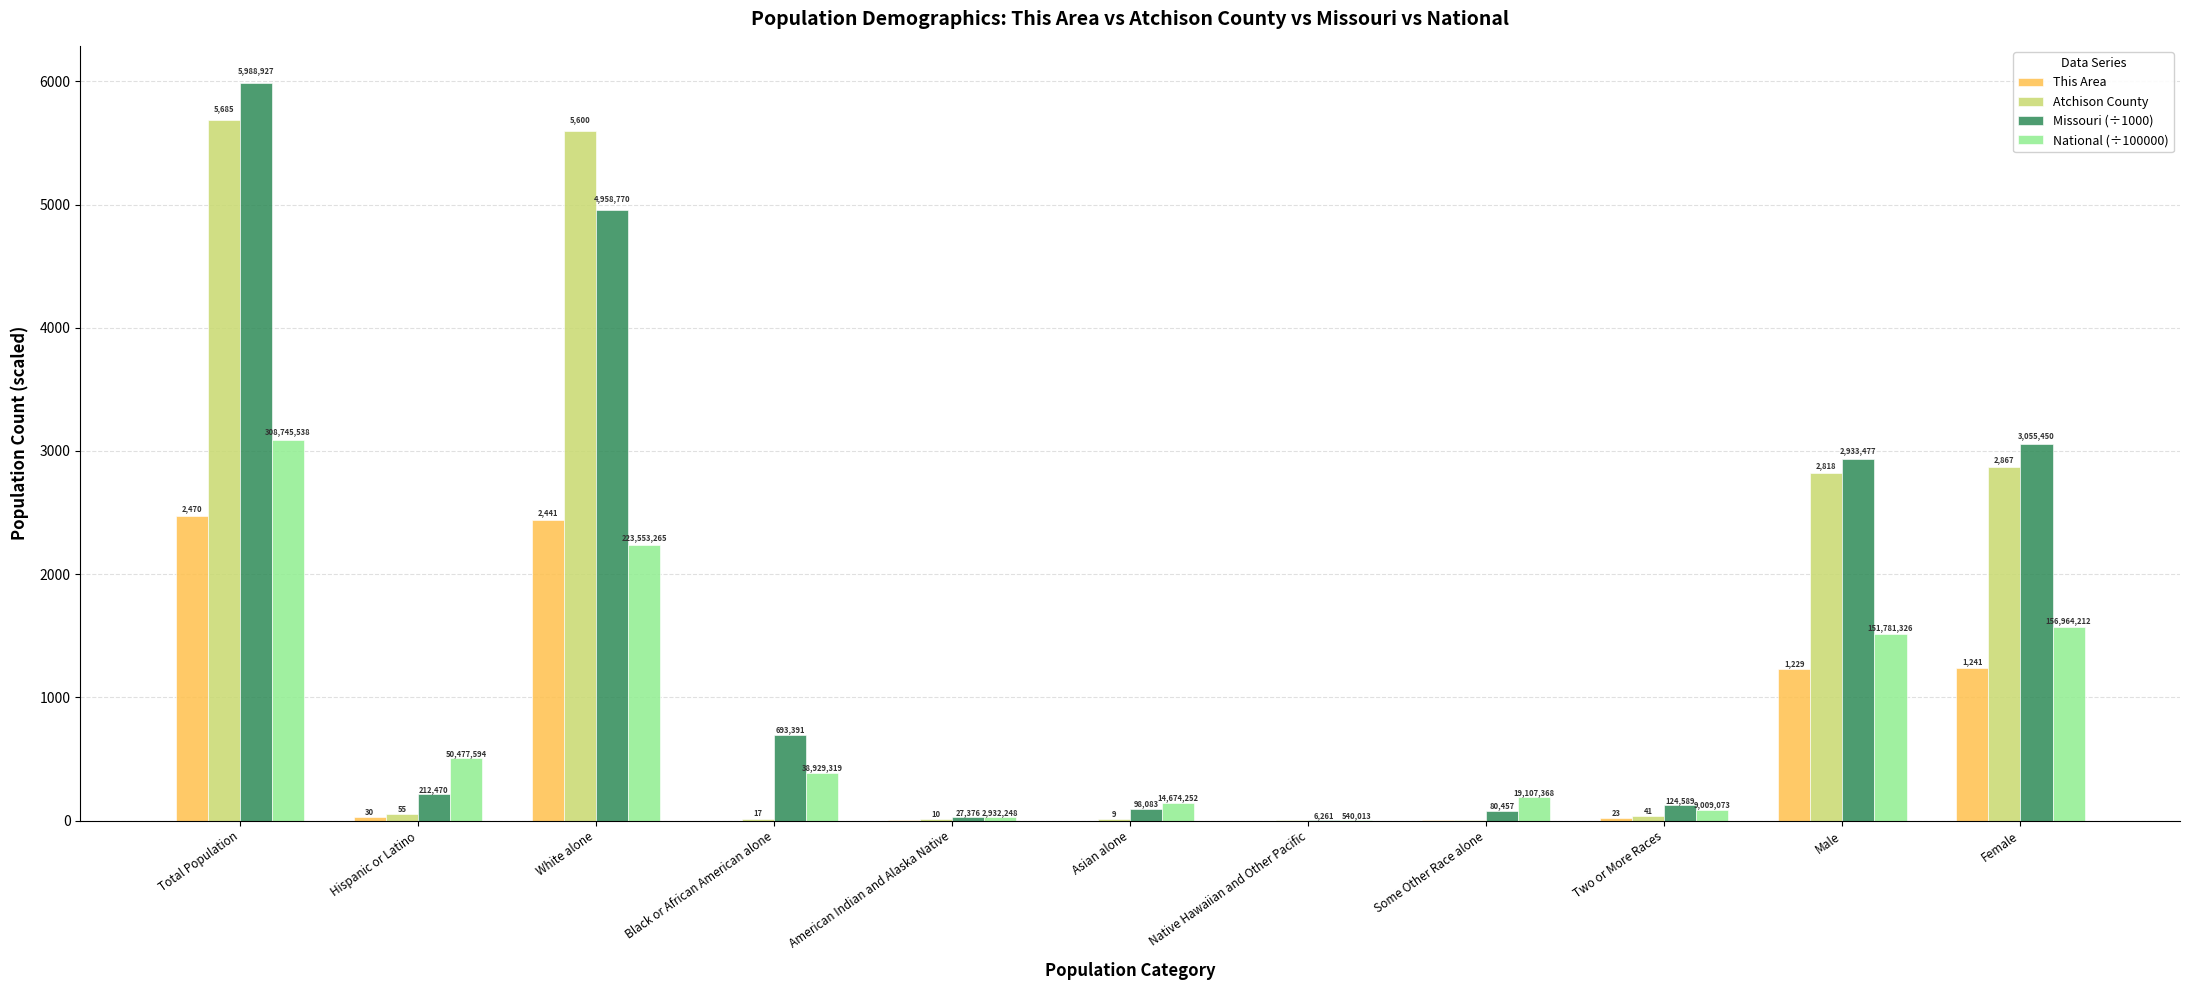

What are all the series names shown in the legend?

This Area, Atchison County, Missouri (÷1000), National (÷100000)